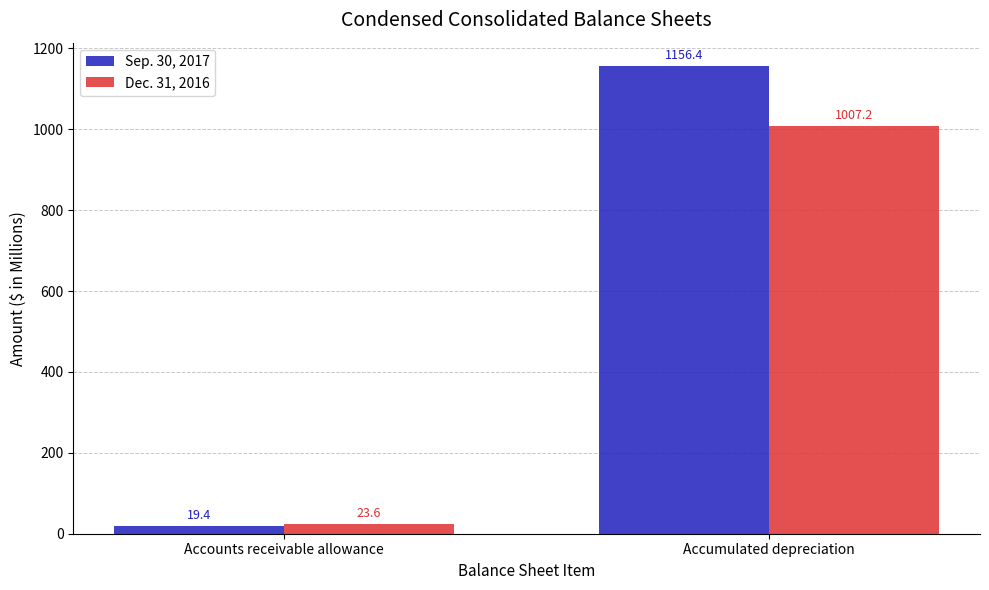

List the labels in order of Sep. 30, 2017 value, smallest first.

Accounts receivable allowance, Accumulated depreciation